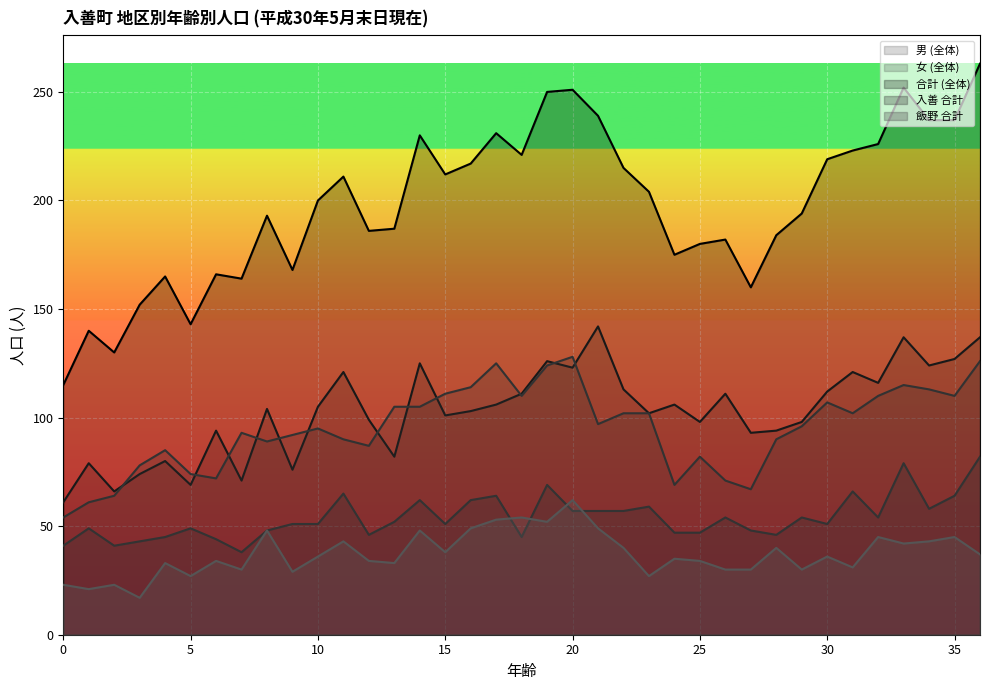

Where is 女 (全体) nearest to the value 91?

9